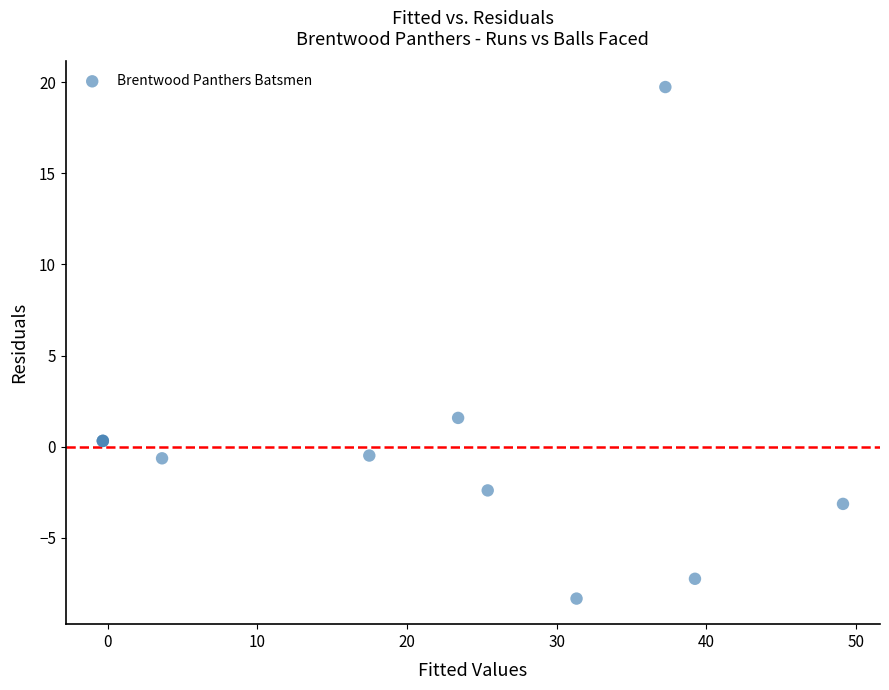

What Y value in the scatter plot is closest to 5?

1.6